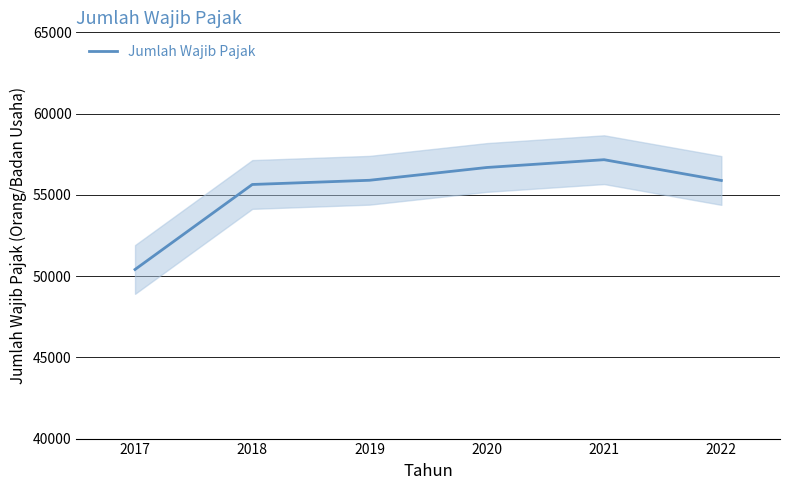

How many values are below 55896?

3